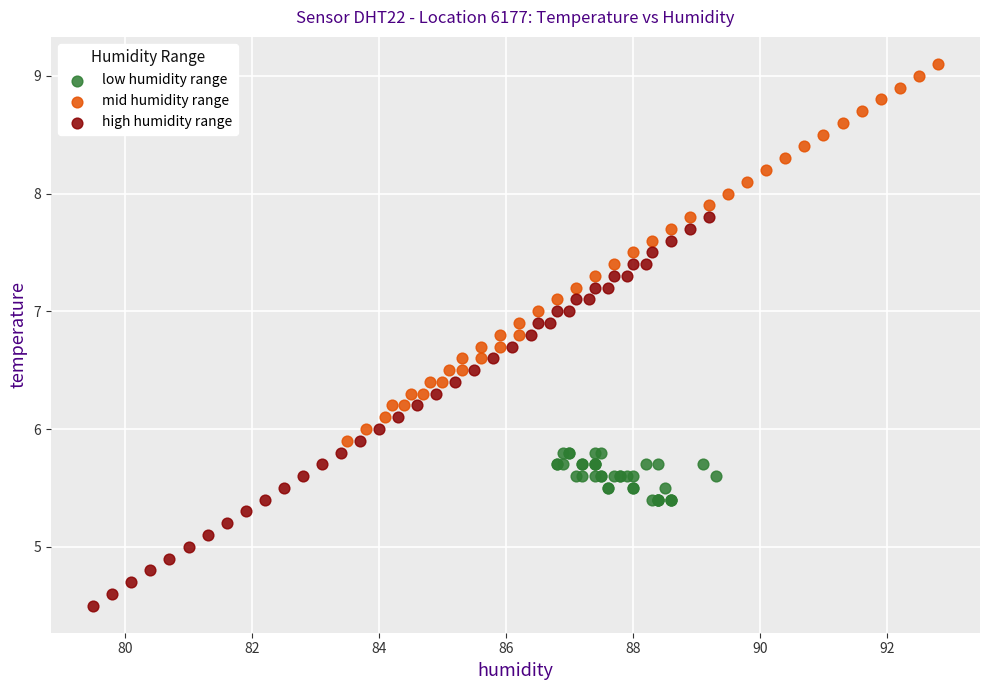

Which series contains the lowest Y value?

high humidity range